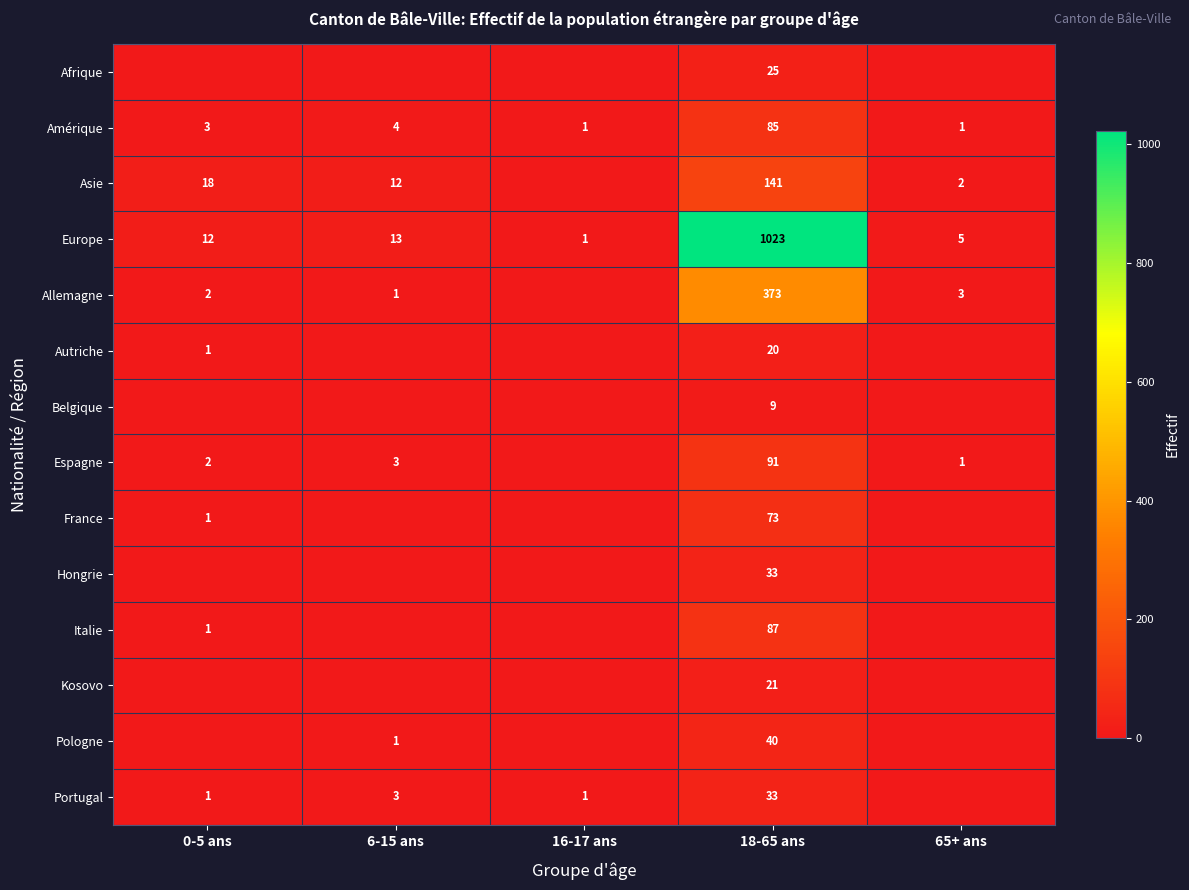

What is the total value across all series at 65+ ans?

12